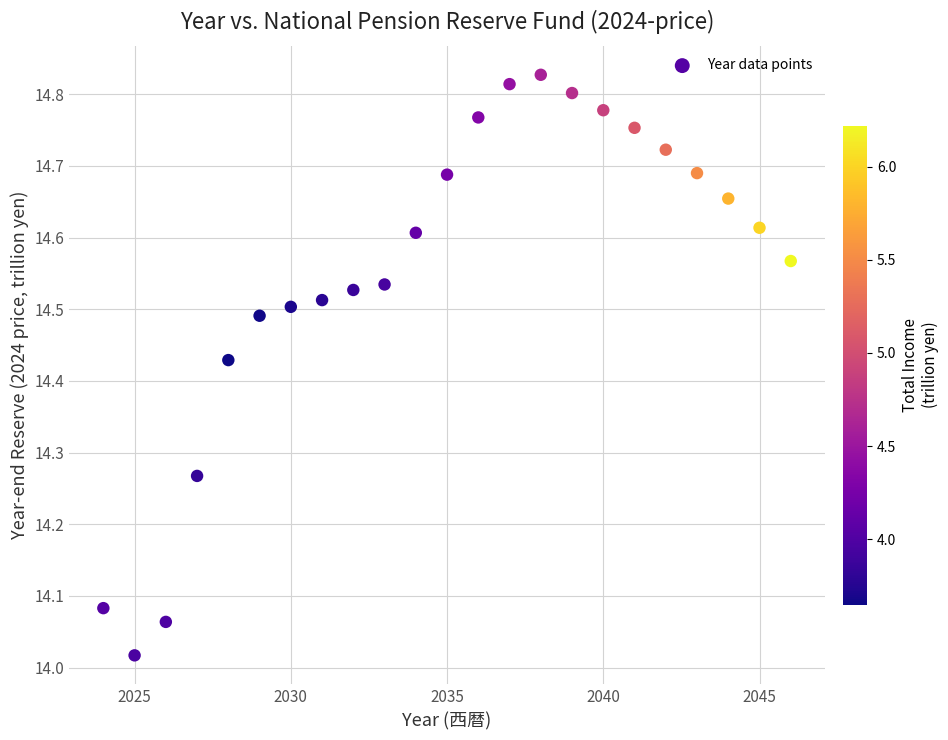

What is the range of Y values (max minus min)?

0.8